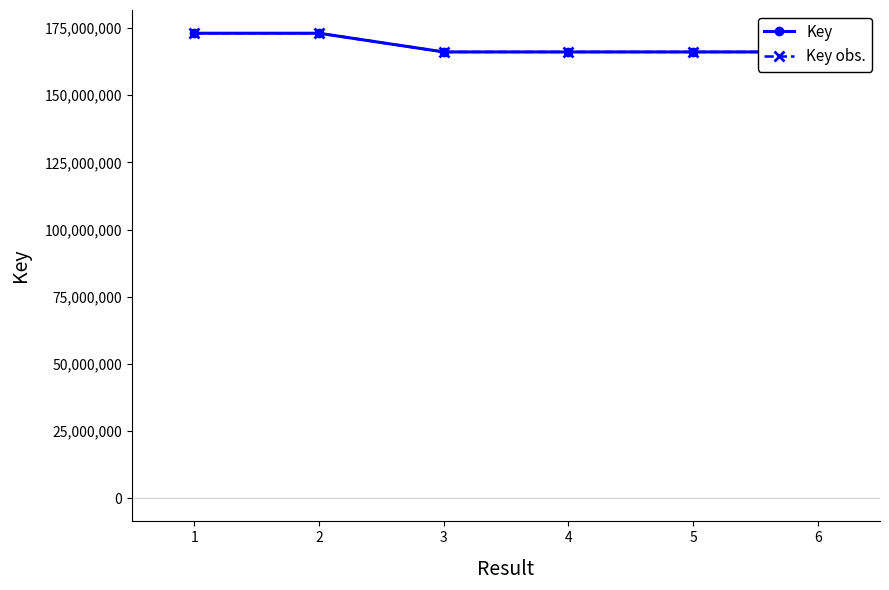

Reading left to right, list all the values displayed in this chart.

Key: 1=173057575	2=173057730	3=166096869	4=166095957	5=166097382	6=166096437
Key obs.: 1=173057575	2=173057730	3=166096869	4=166095957	5=166097382	6=166096437